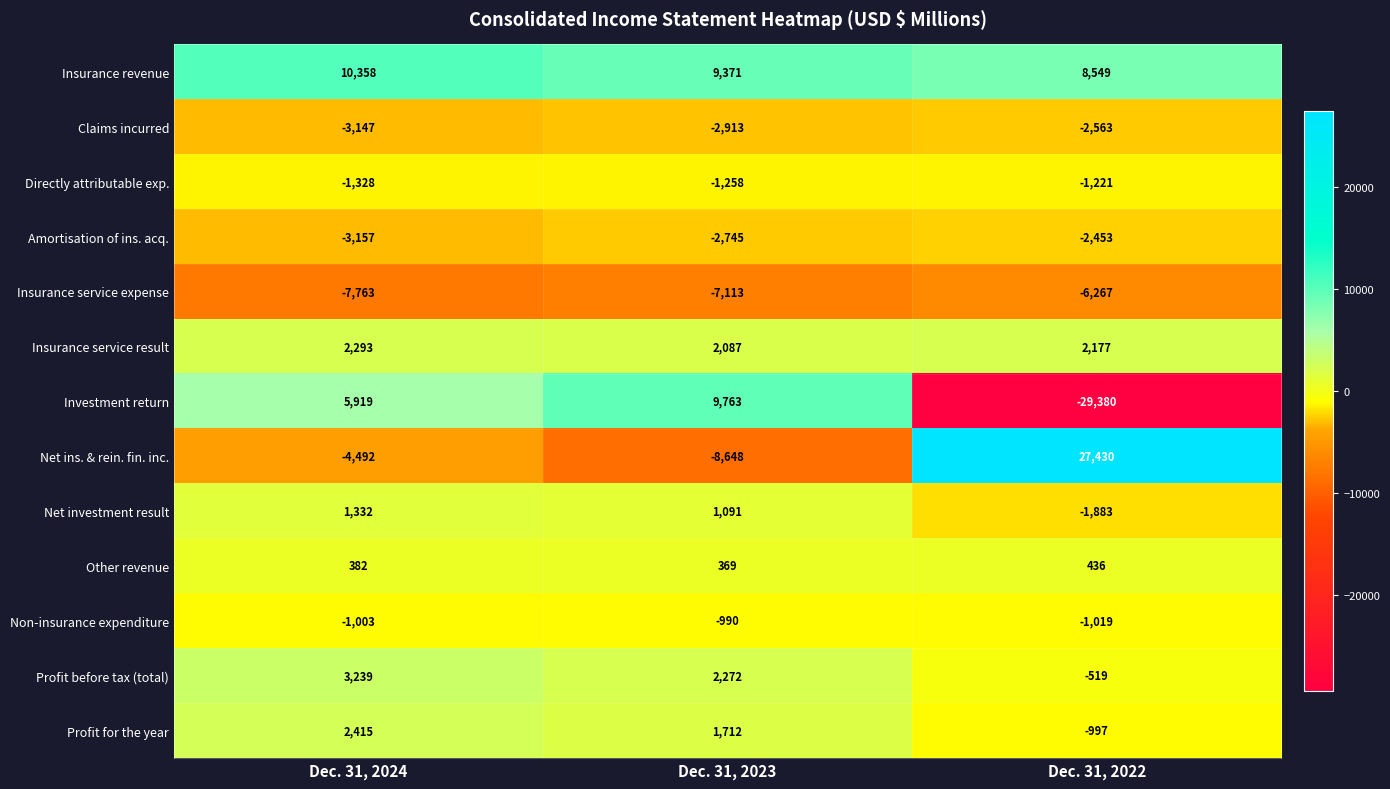

Where is Insurance service result nearest to the value 2190?

Dec. 31, 2022